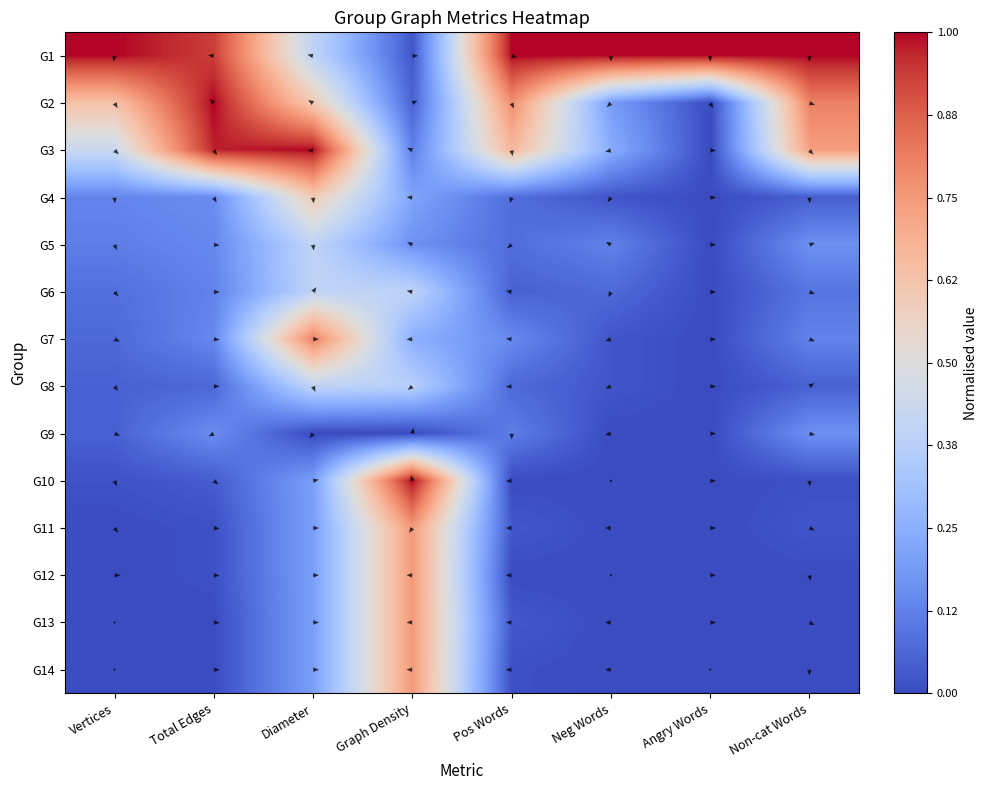

Which series has the largest total across all categories?

G1